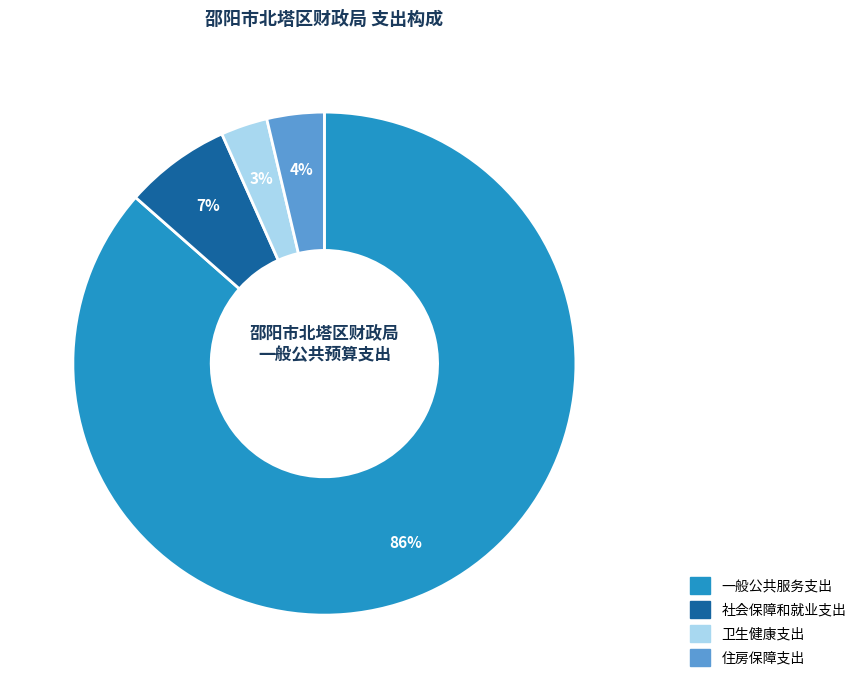

Does any single category account for the majority?

Yes